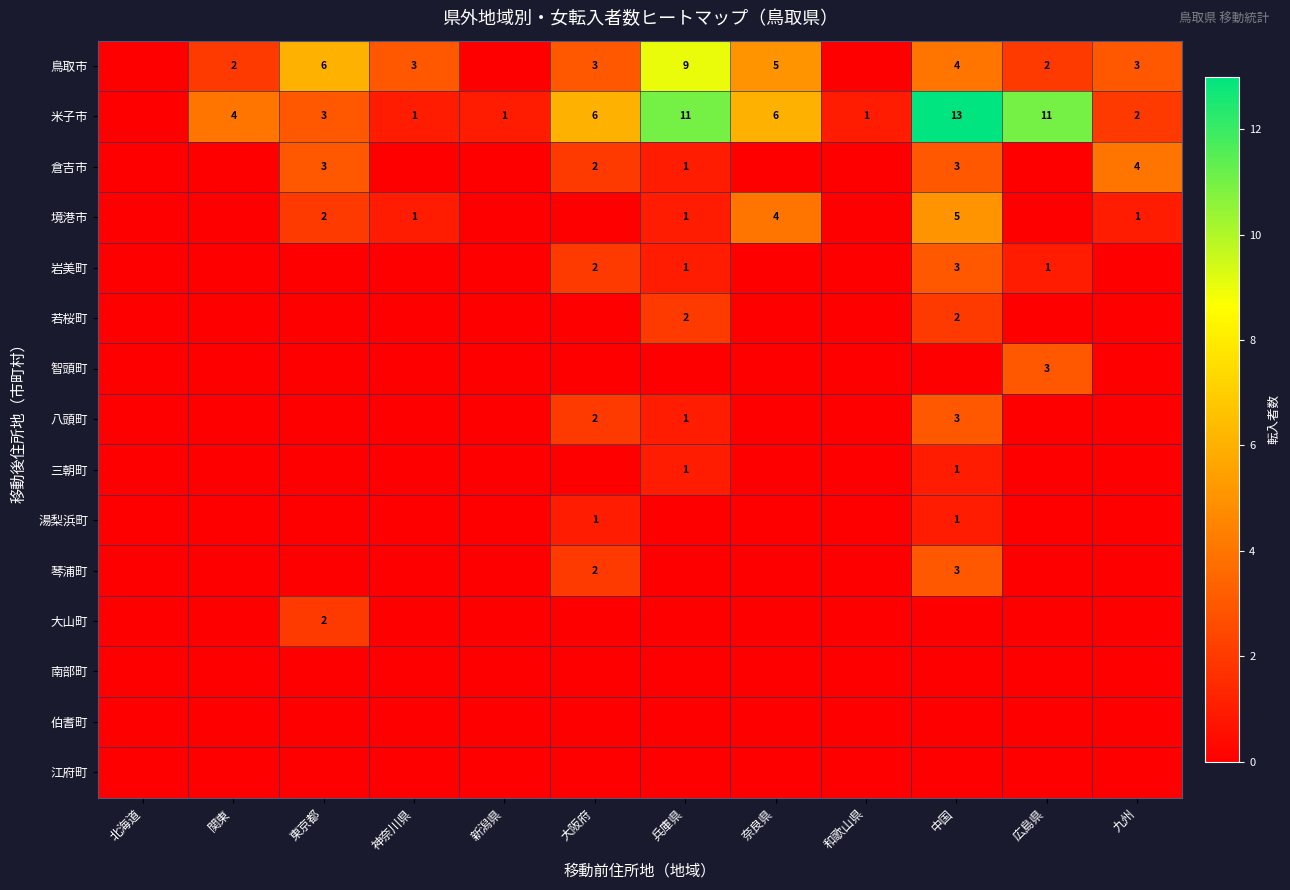

True or false: 湯梨浜町 has a value of 1 at 中国.

True